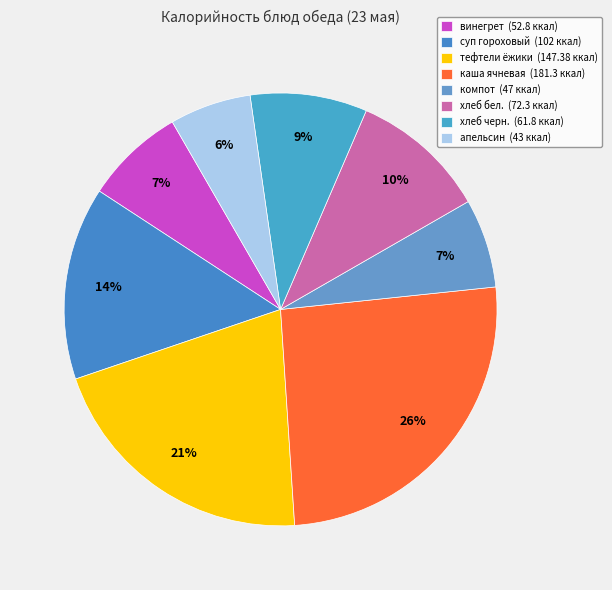

To the nearest percent, what is the combined percentage of апельсин and компот?

13%